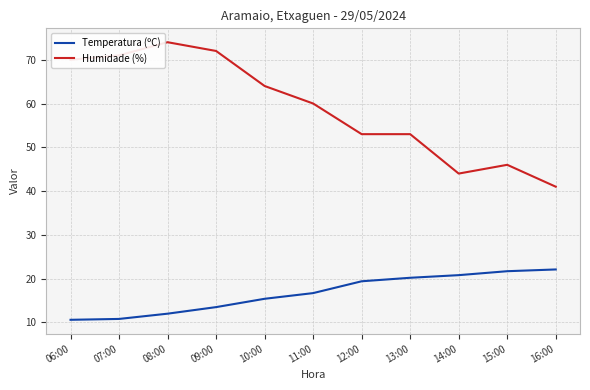

The Humidade (%) series shows 53.0 at 13:00. True or false?

True